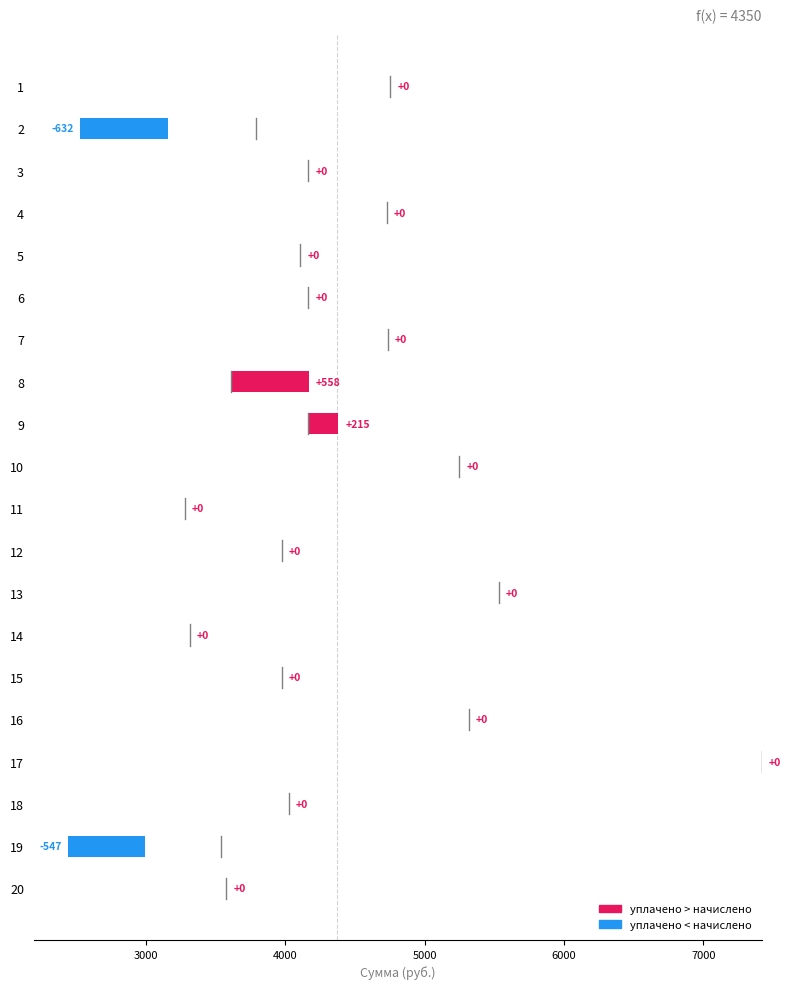

Are the bars horizontal?

Yes